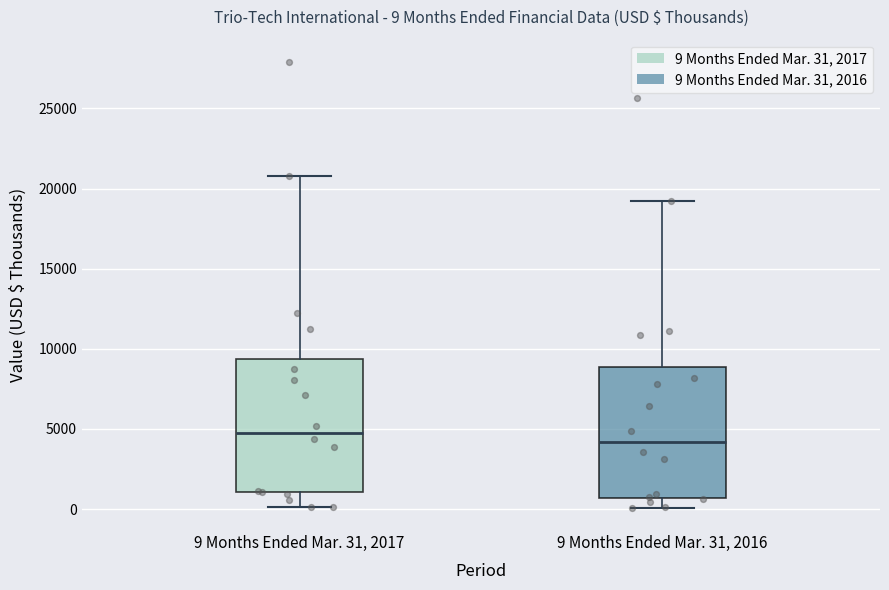

Which box has the highest median line?

9 Months Ended Mar. 31, 2017